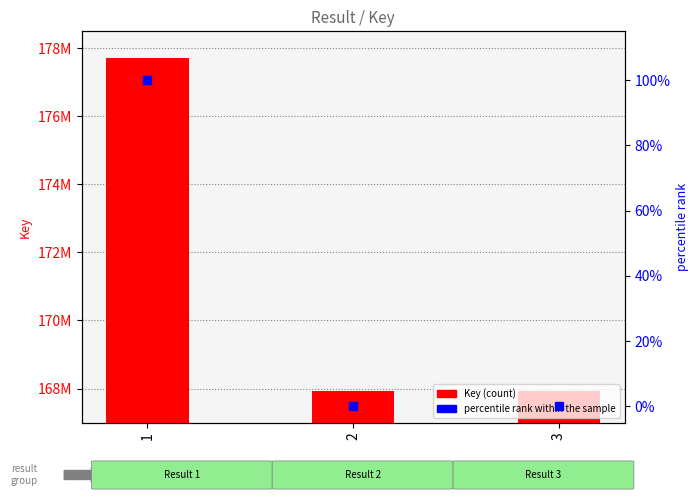

At which label does percentile rank within the sample reach its minimum?

2